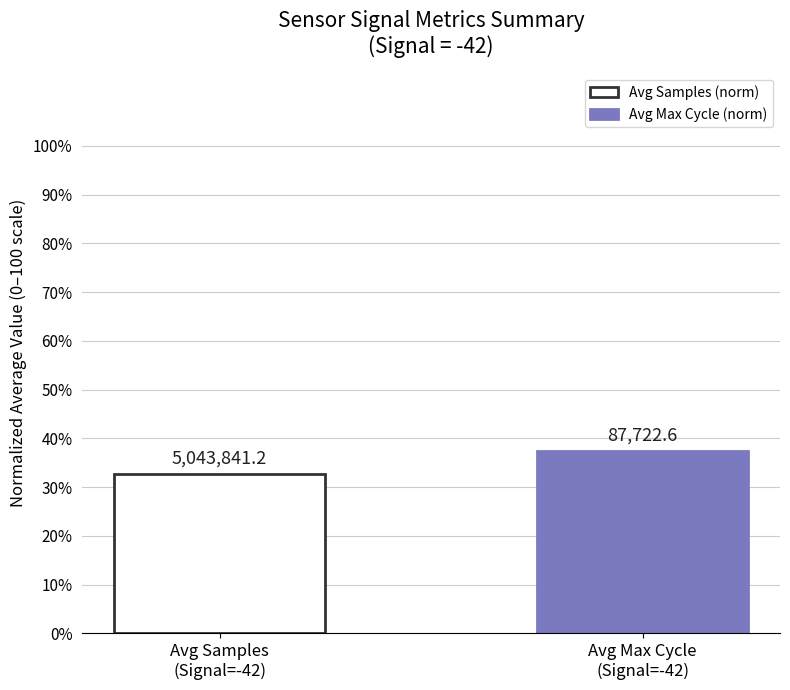

How many bars are there in total?

2